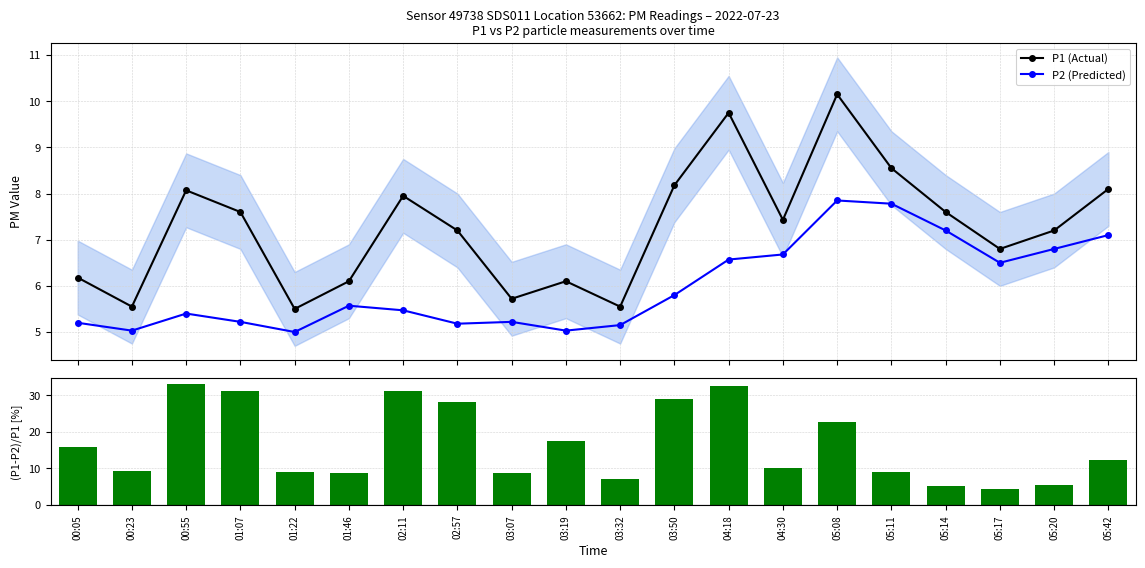

Between 00:05 and 00:23, which series saw the biggest shift?

(P1-P2)/P1 [%]